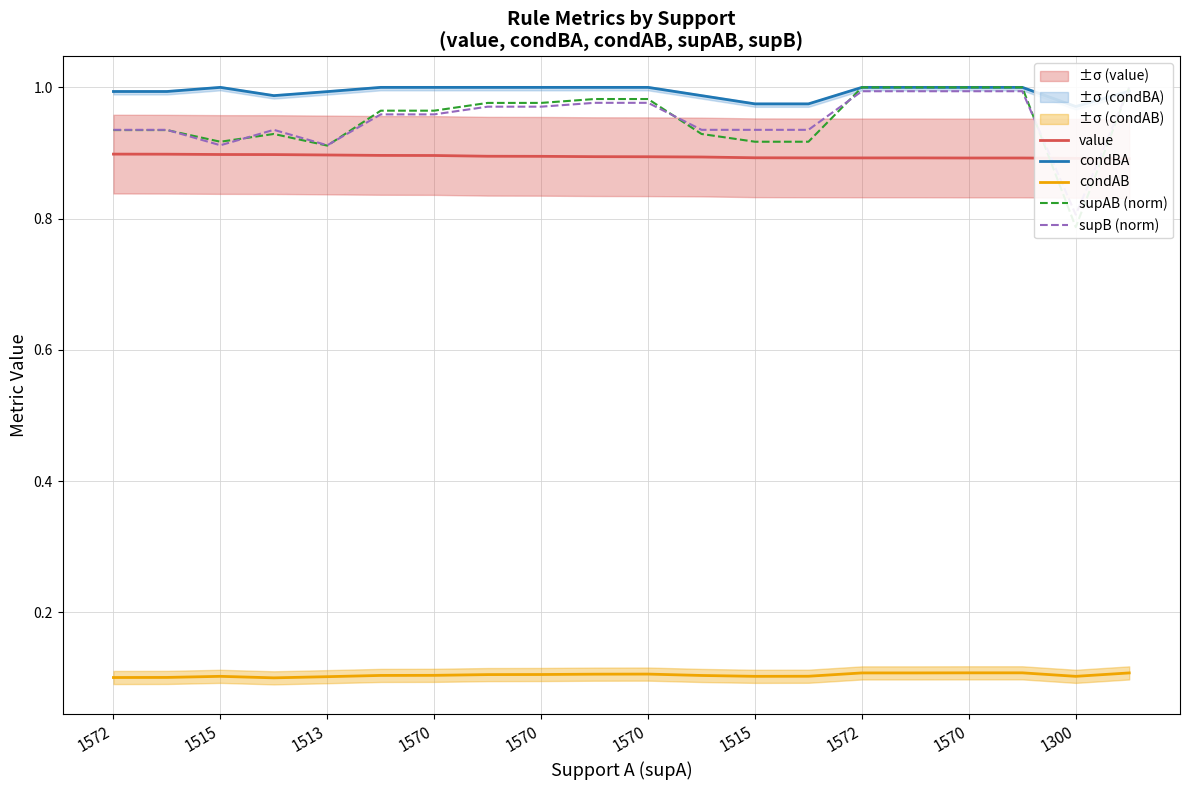

What is the spread (max minus min) of values at 19?

0.9